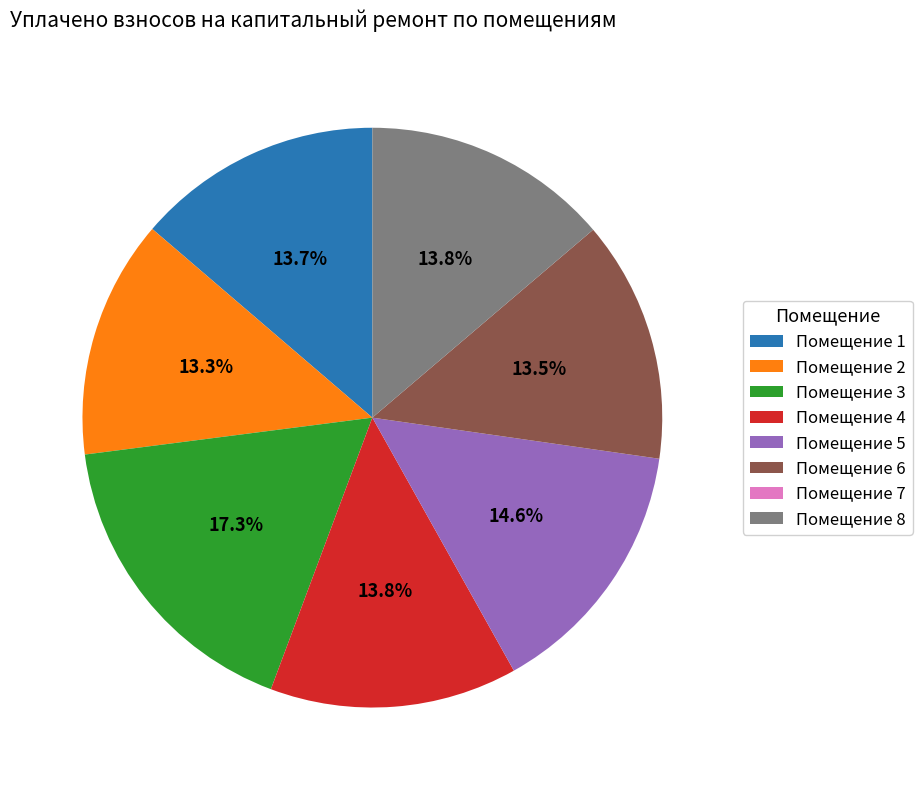

What percentage do Помещение 3 and Помещение 2 together represent?

30.6%